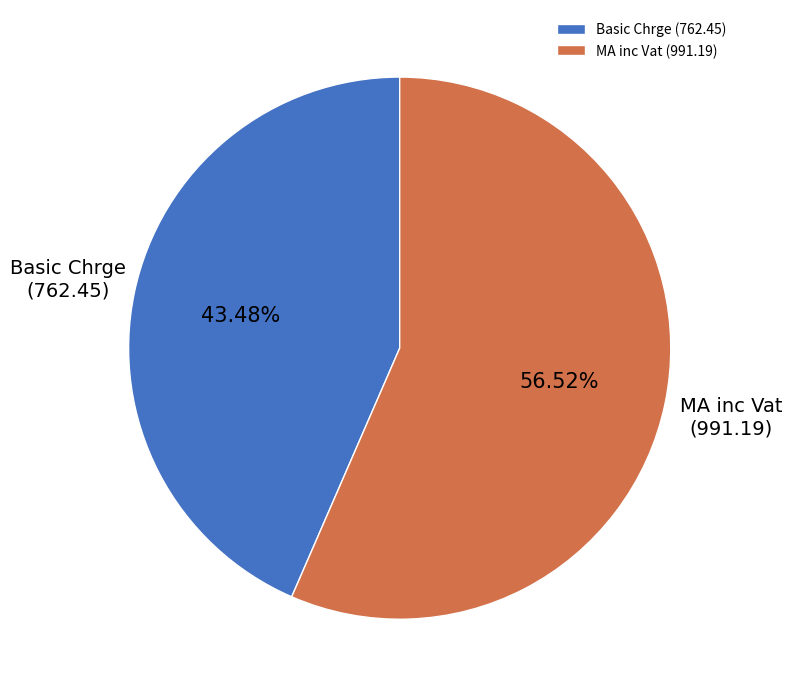

Which has a higher value, MA inc Vat (991.19) or Basic Chrge (762.45)?

MA inc Vat (991.19)